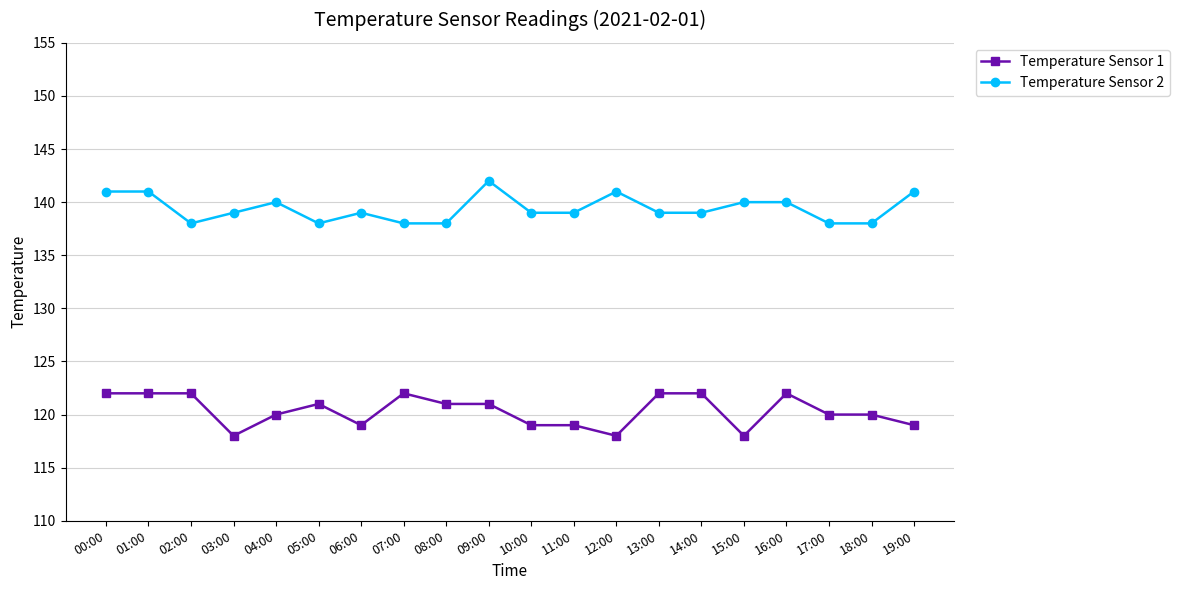

What is the spread (max minus min) of values at 04:00?

20